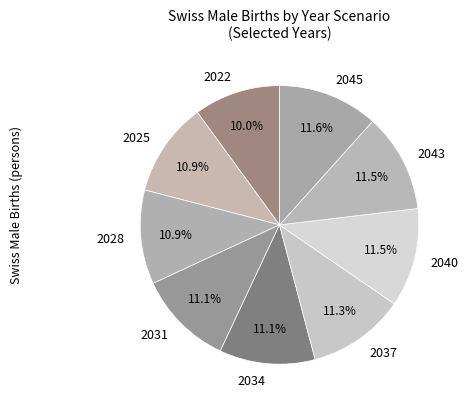

Is there a majority slice in this chart?

No